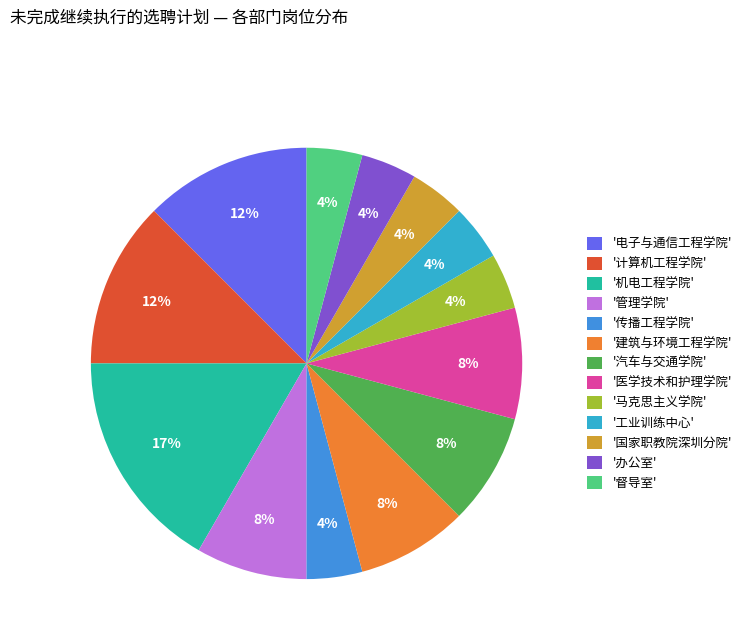

How many segments does this pie chart have?

13